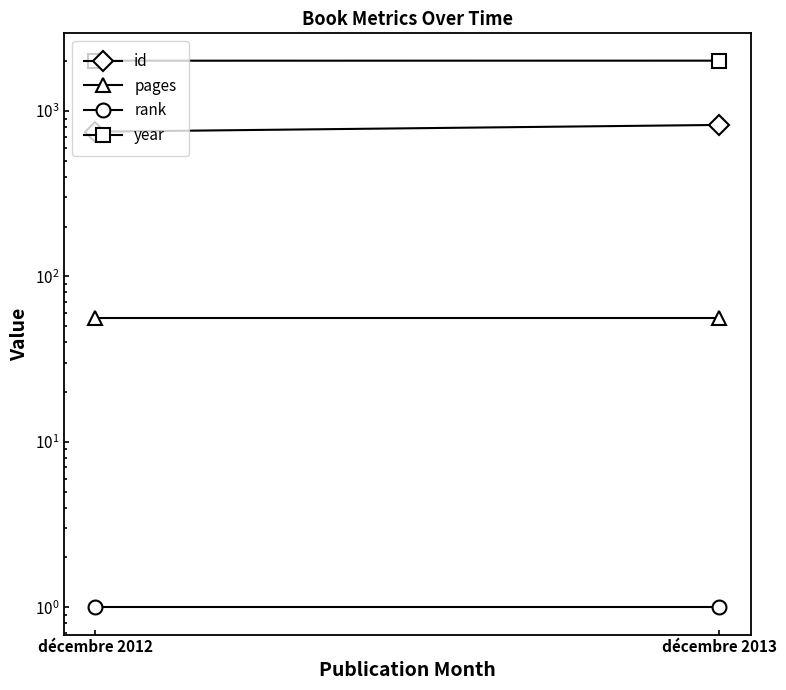

What is the total value across all series at décembre 2012?

2818